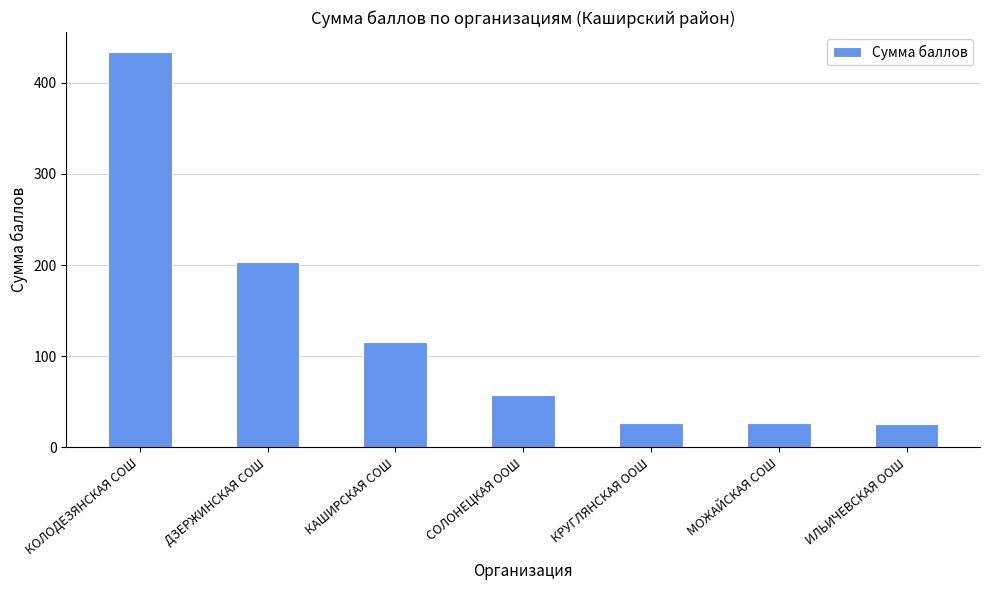

What is the value of the 4th bar from the left?

58